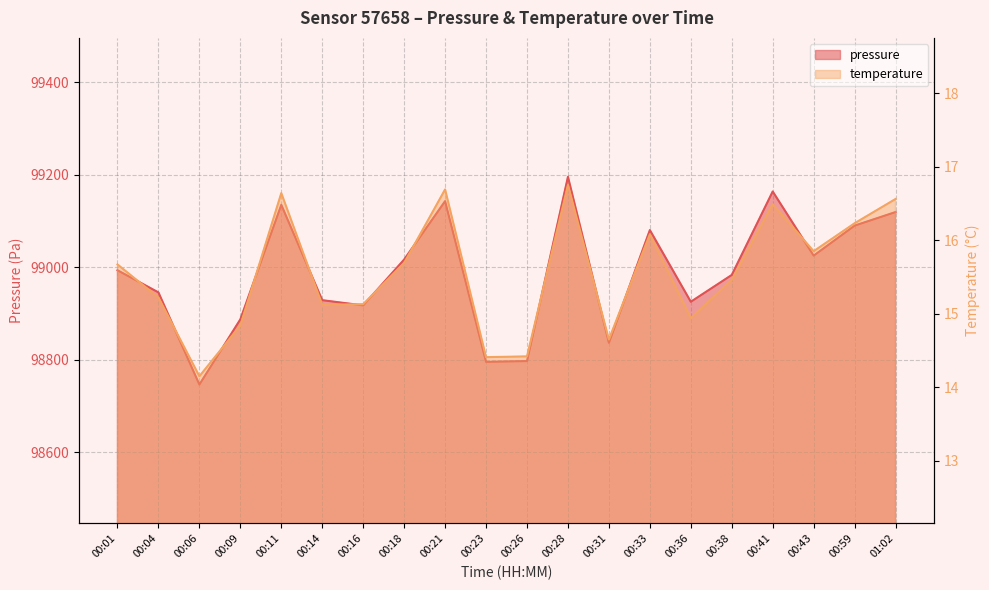

True or false: pressure and temperature intersect in this chart.

False